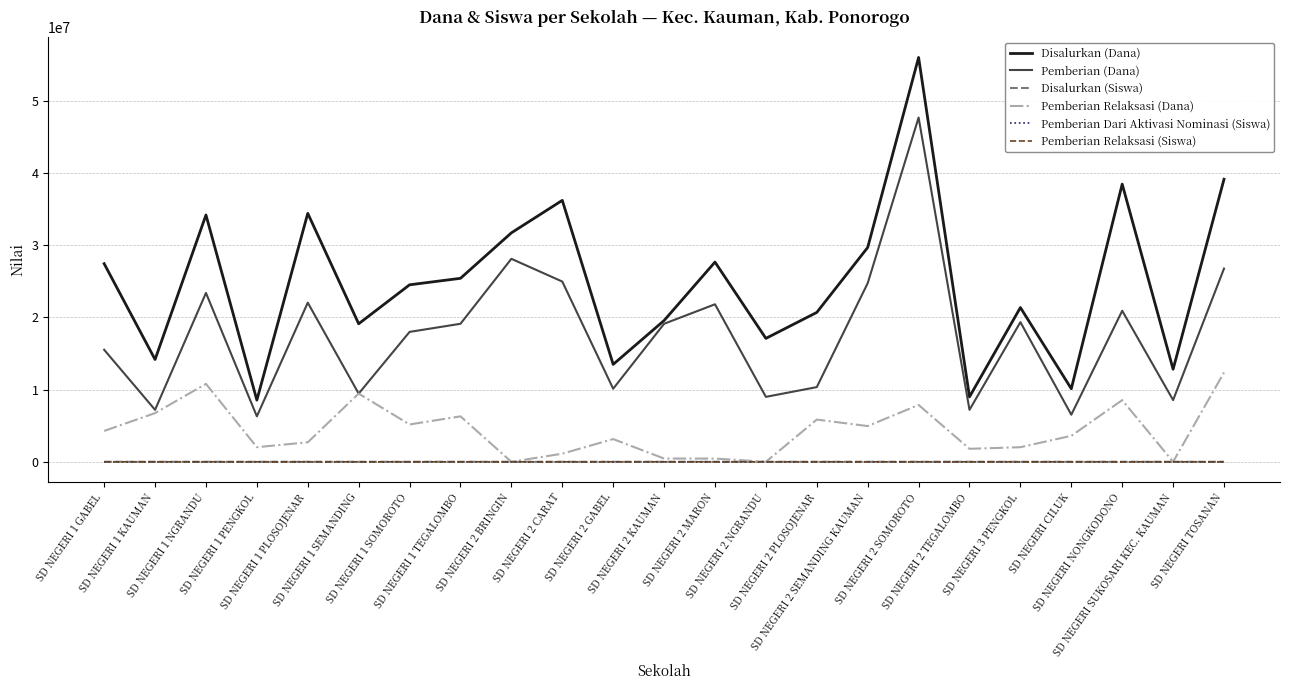

True or false: Pemberian Relaksasi (Siswa) and Disalurkan (Siswa) cross at least once.

False